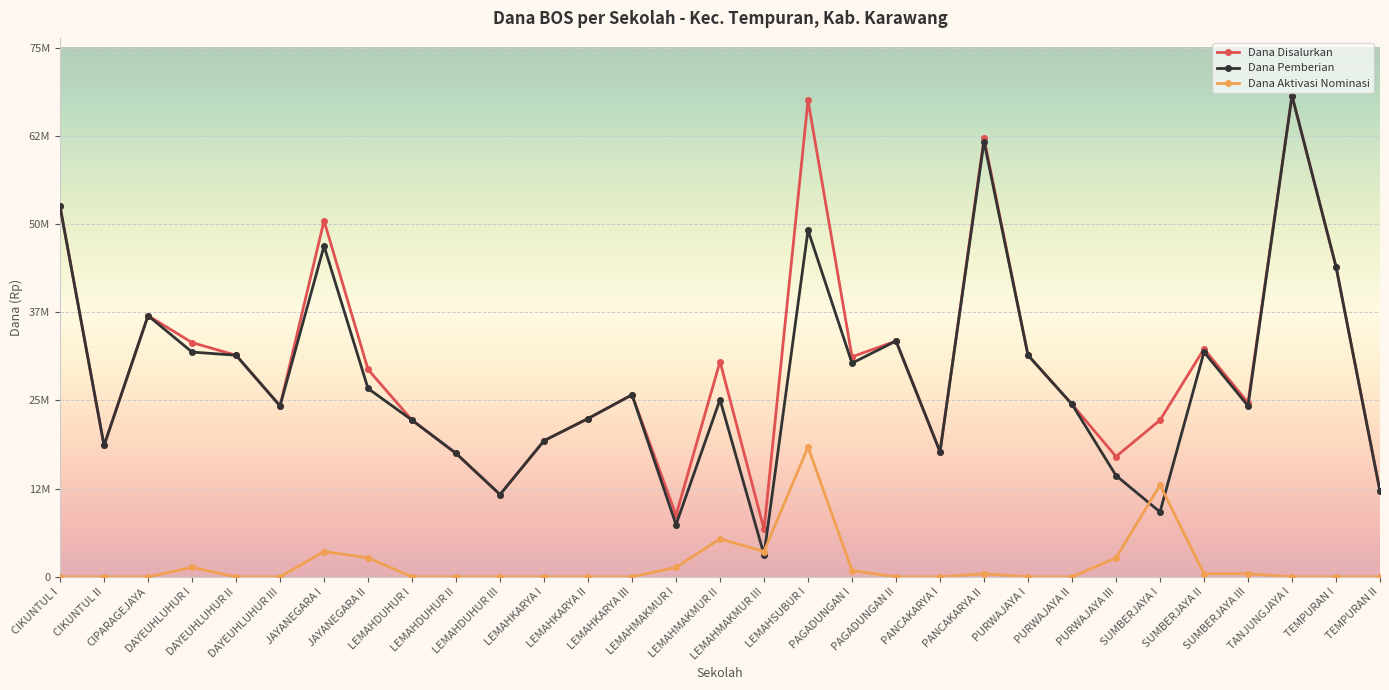

What is the sum of all Dana Pemberian values?

878400000